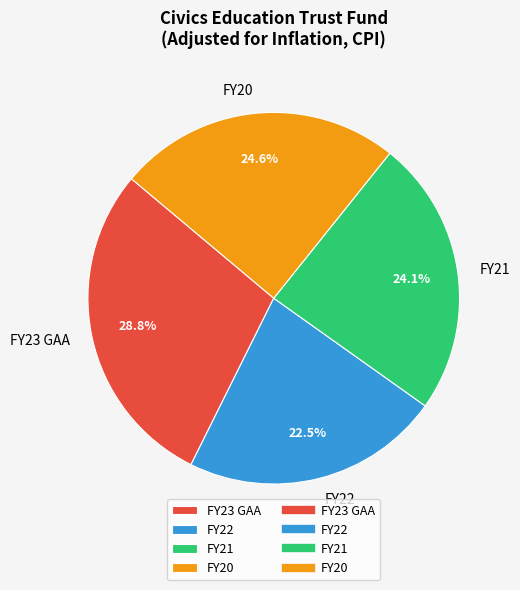

Which category has the smallest portion of the pie?

FY22